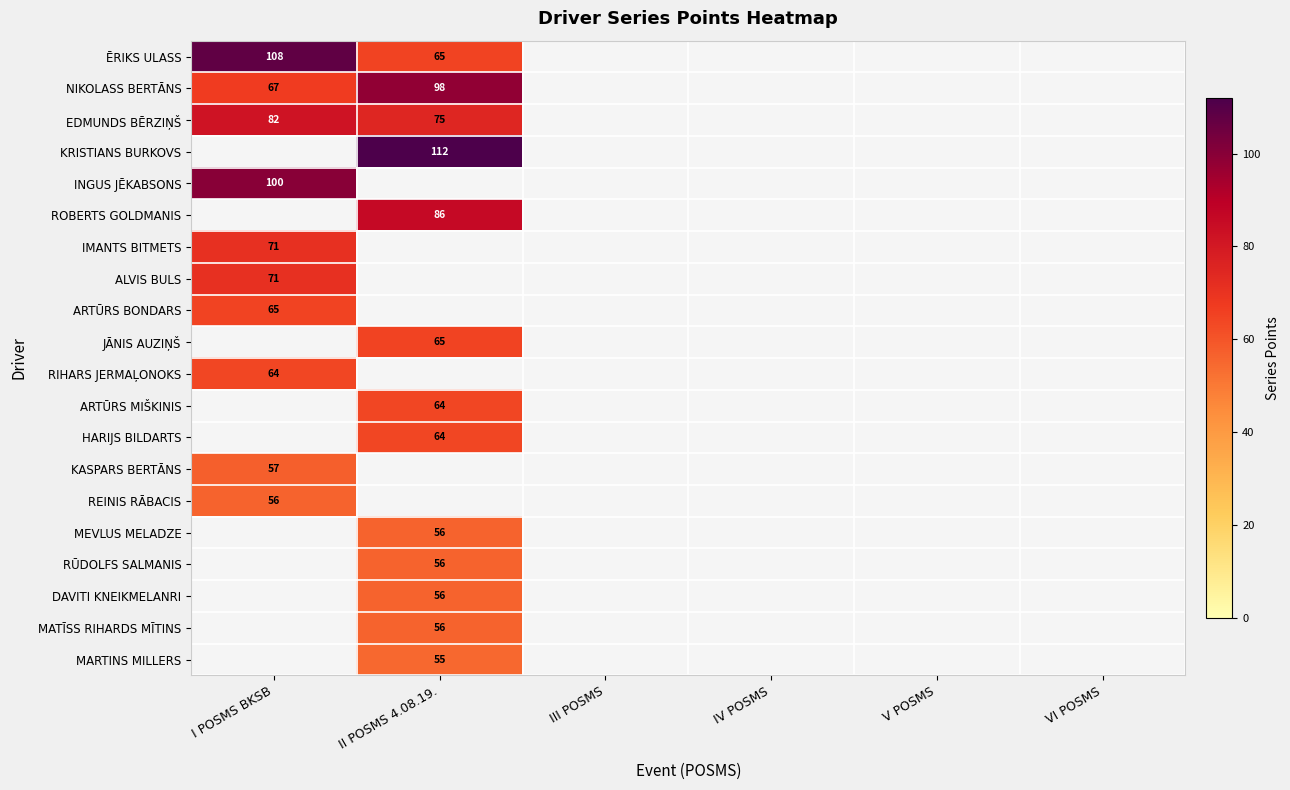

True or false: NIKOLASS BERTĀNS has a value of 32 at I POSMS BKSB.

False